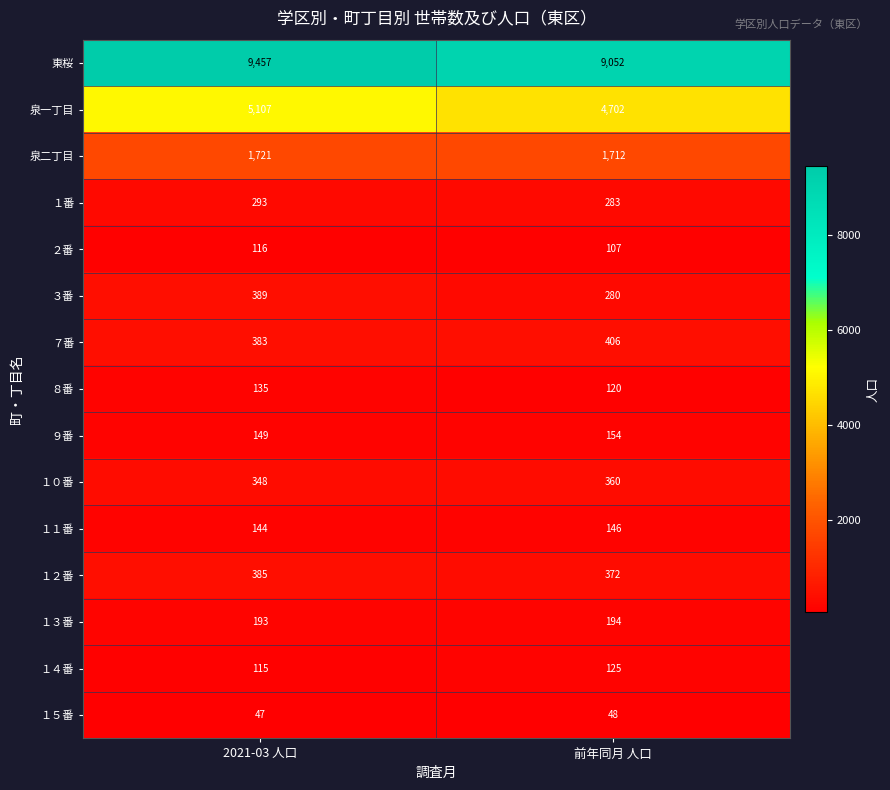

Read the １３番 value at 前年同月 人口.

194